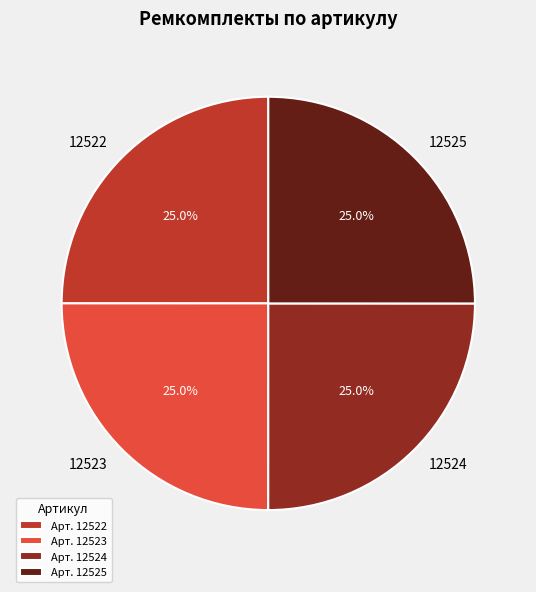

Is 12523 the majority of the pie?

No